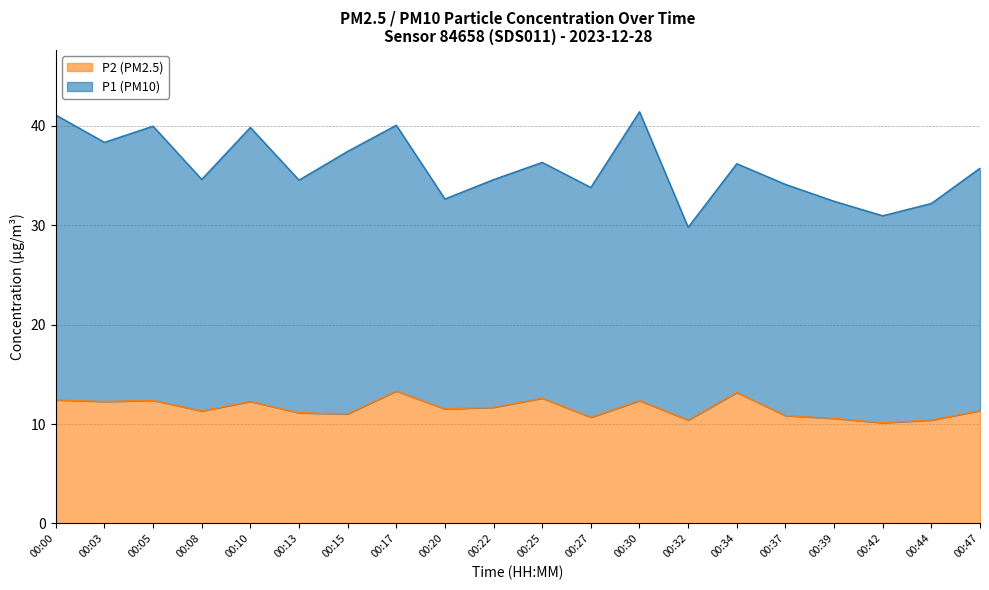

What is the value of the 17th point from the left?

10.6